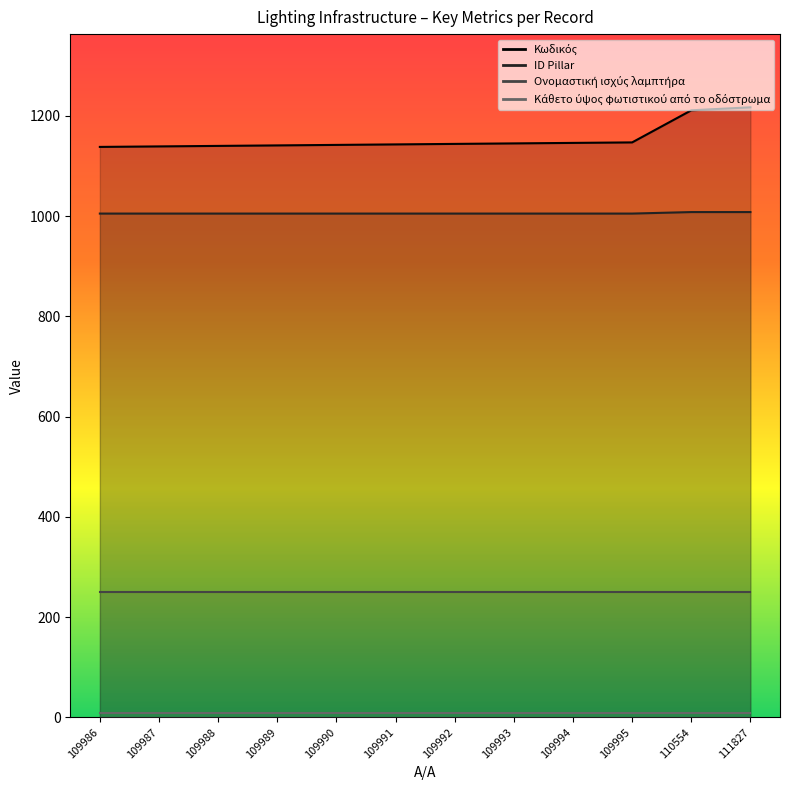

True or false: Κωδικός has more than 2 points higher than both neighbors.

False